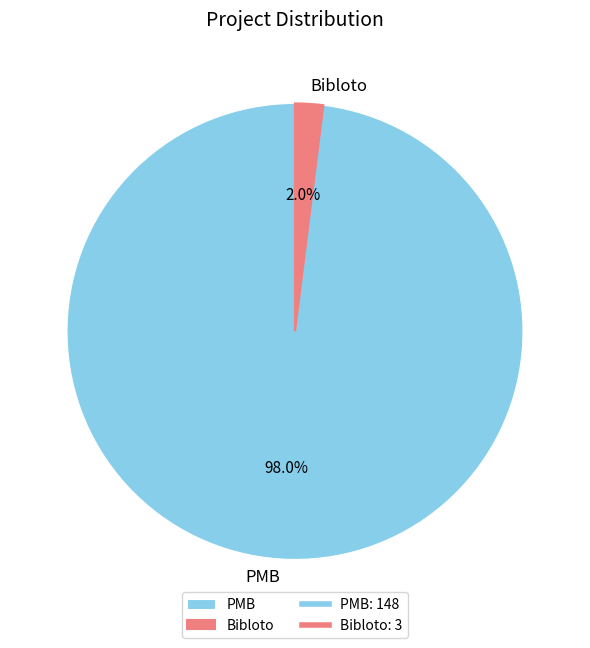

To the nearest percent, what percentage of the pie is Bibloto?

2%